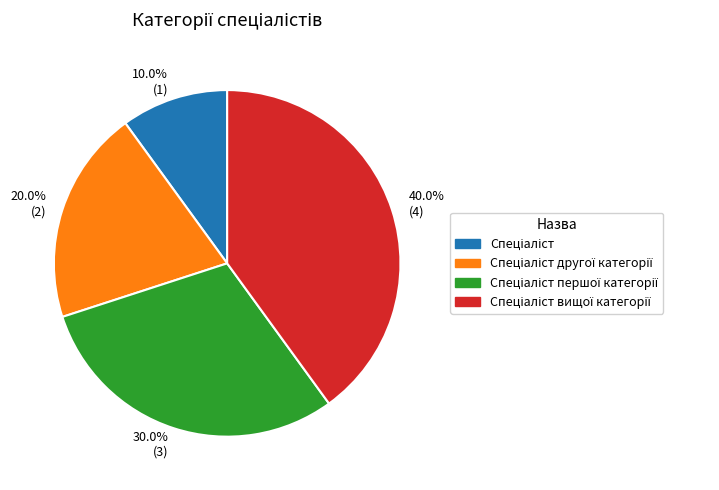

Is there any slice that represents more than half of the pie?

No